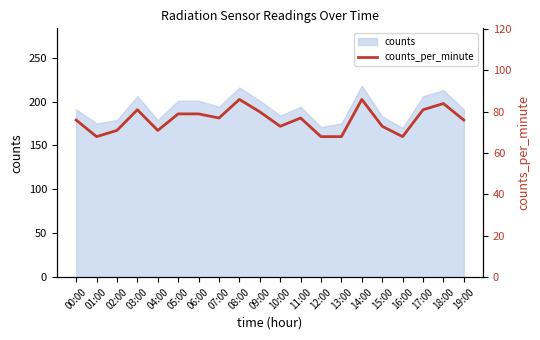

Which has a higher value, 05:00 or 13:00?

05:00